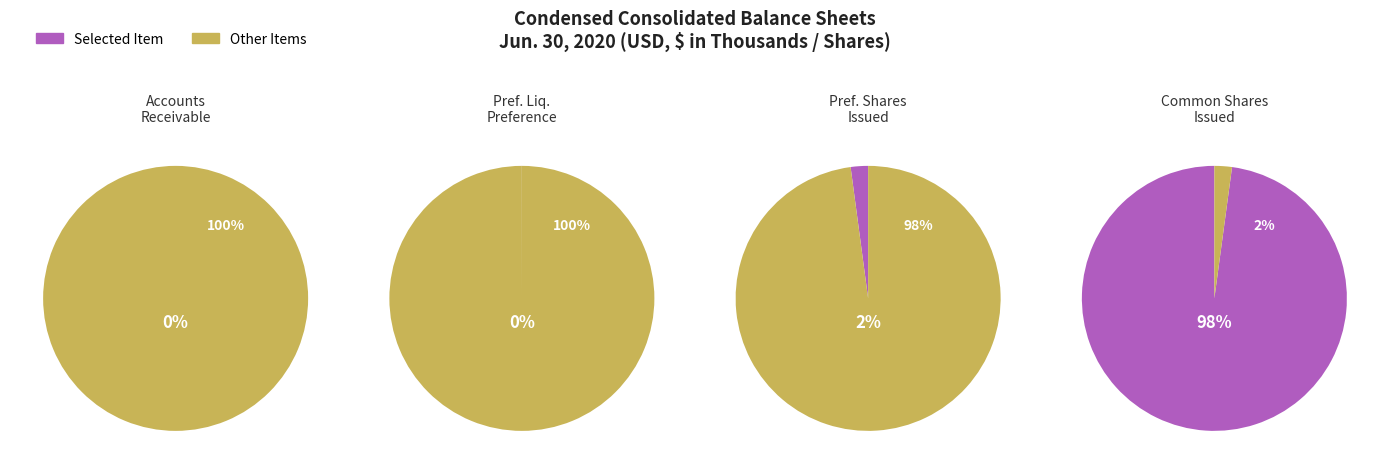

Count the number of slices in the pie.

4